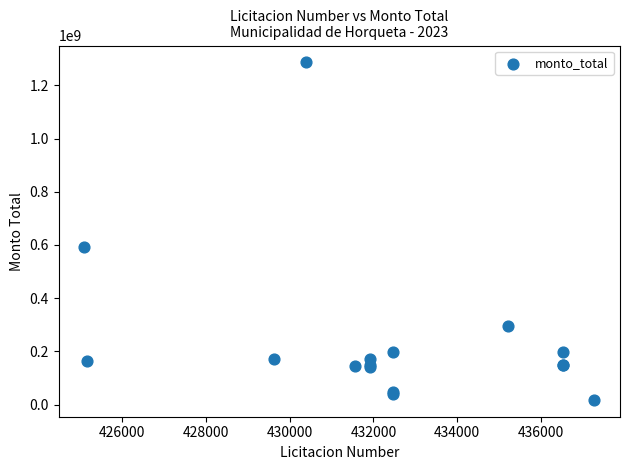

What Y value in the scatter plot is closest to 651960000?

593481976